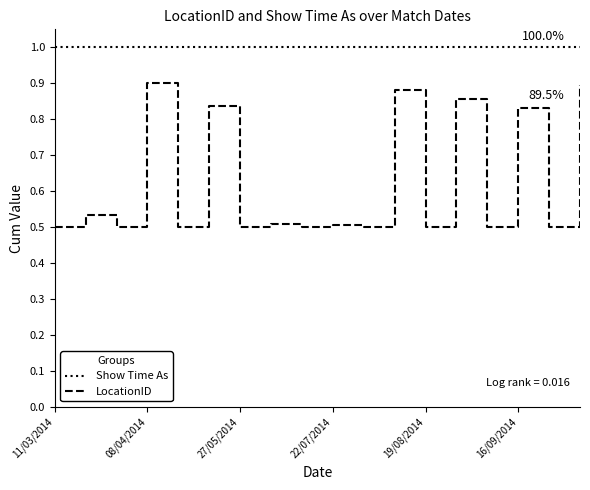

Which series has the largest range (max minus min)?

LocationID